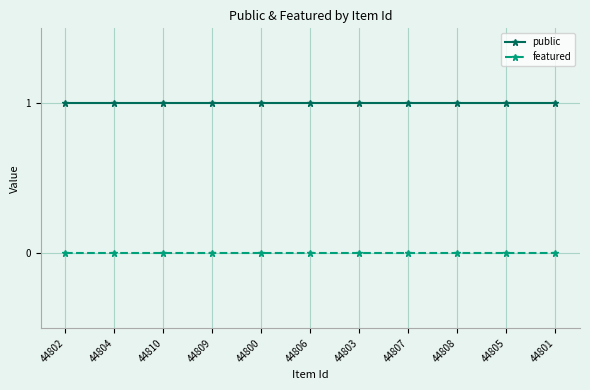

Rank the series by their average value, from highest to lowest.

public, featured